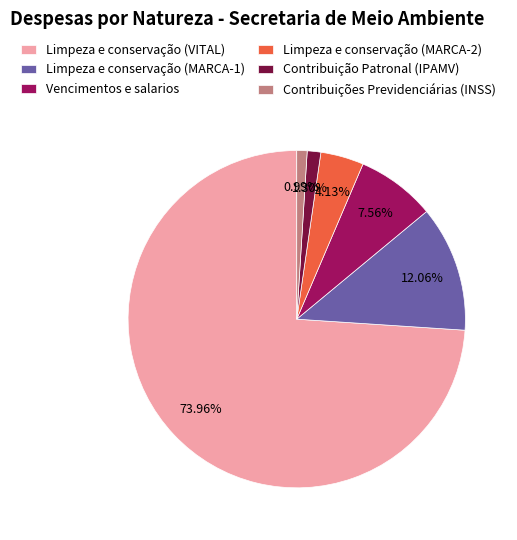

What is the ratio of the value at Limpeza e conservação (MARCA-1) to the value at Contribuição Patronal (IPAMV)?

9.3